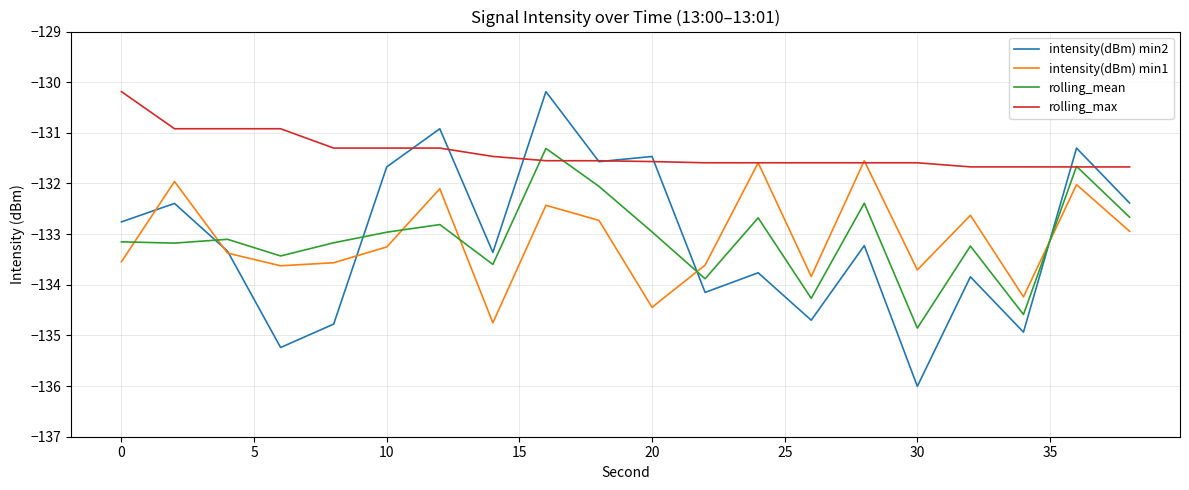

Which series has the largest range (max minus min)?

intensity(dBm) min2